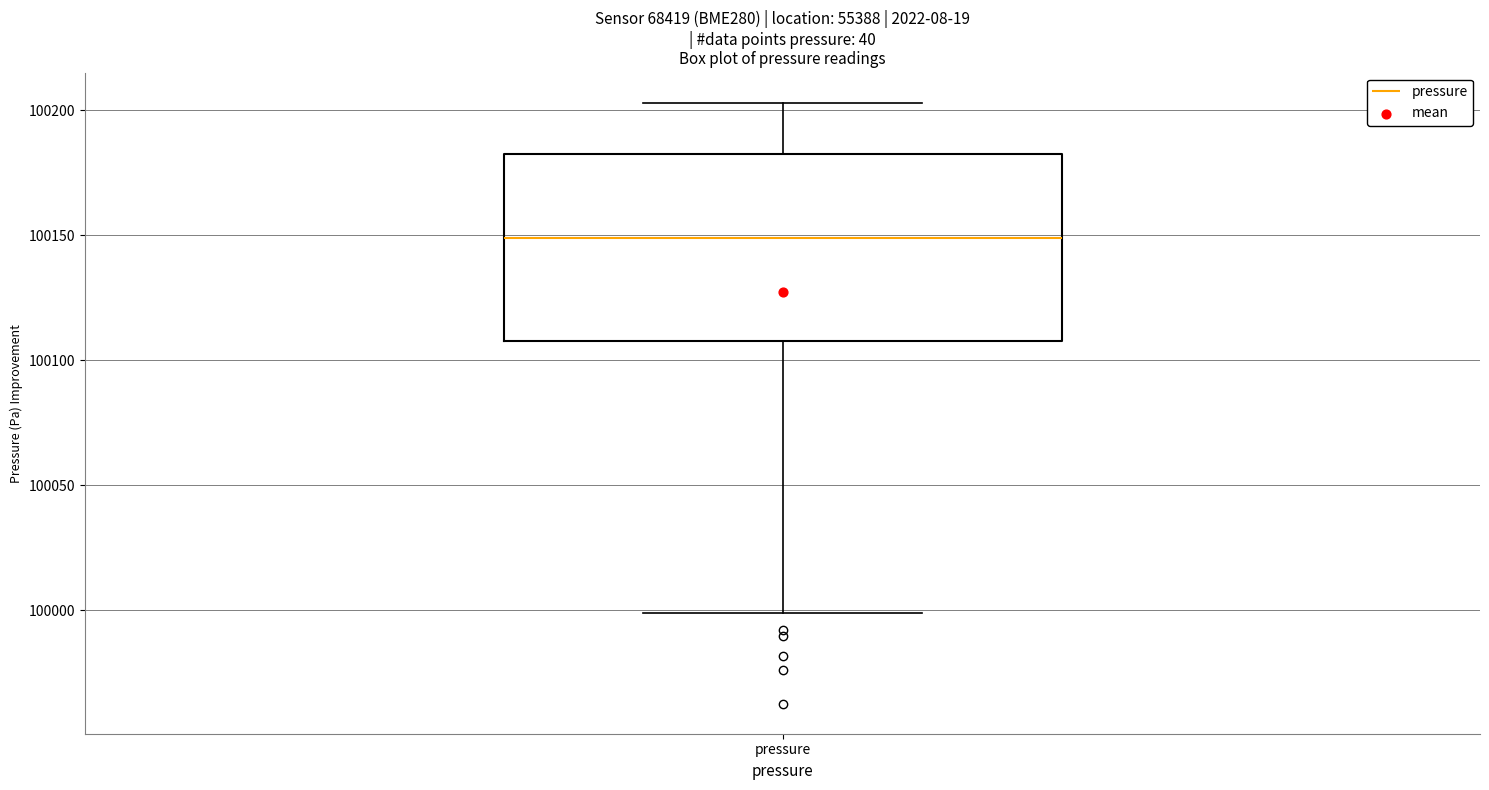

Read this box plot against the y-axis: the position of the median line, the range covered by the box, and the ends of both whiskers. The values are not printed on the chart, so give them approximately, as read against the axis.

median 100150, box 100110 to 100185, whiskers 100000 to 100205